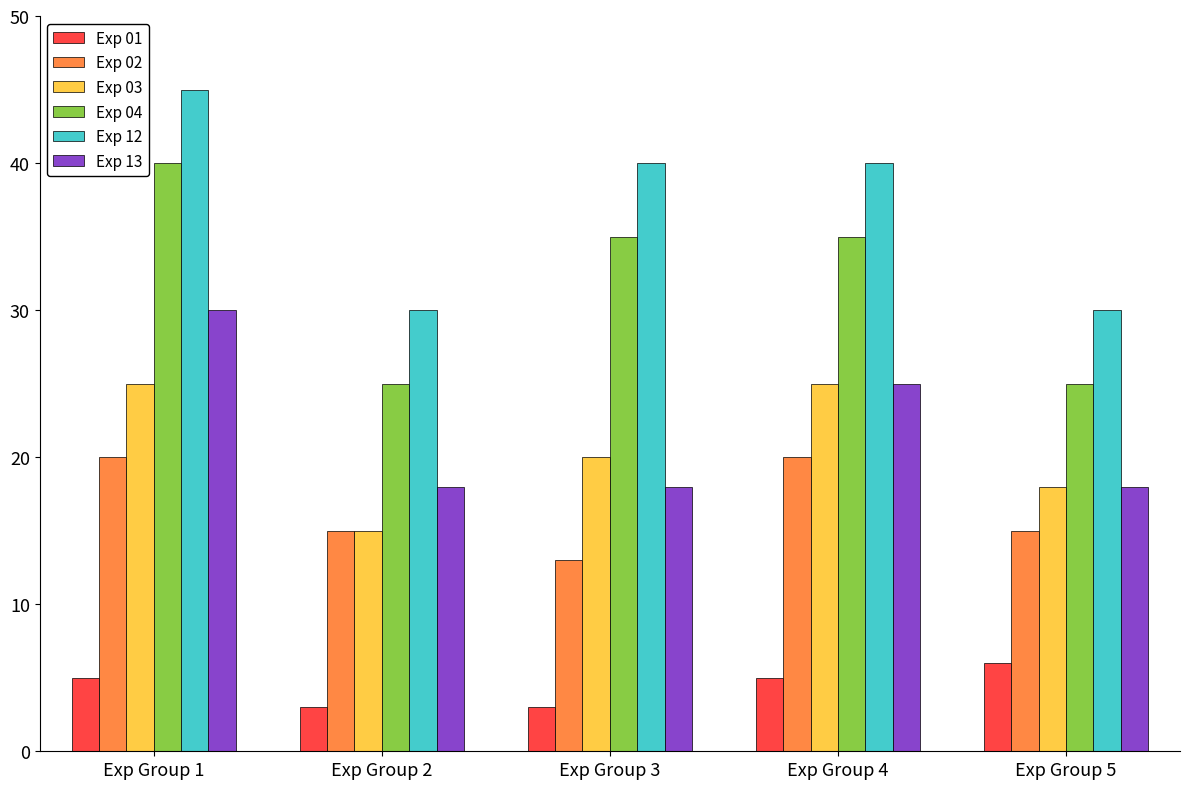

What is the lowest value of the Exp 01 series?

3